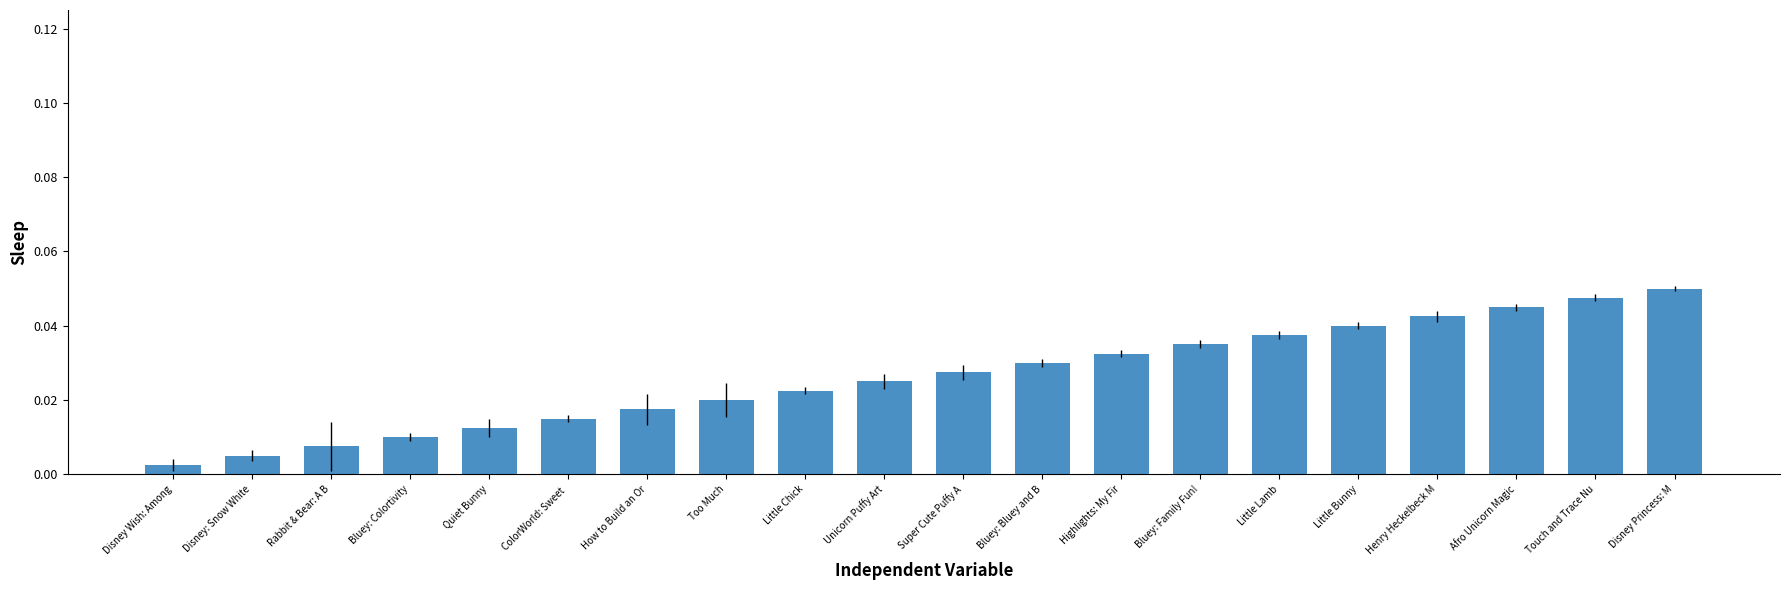

What is the label of the 17th bar from the left?

Henry Heckelbeck M